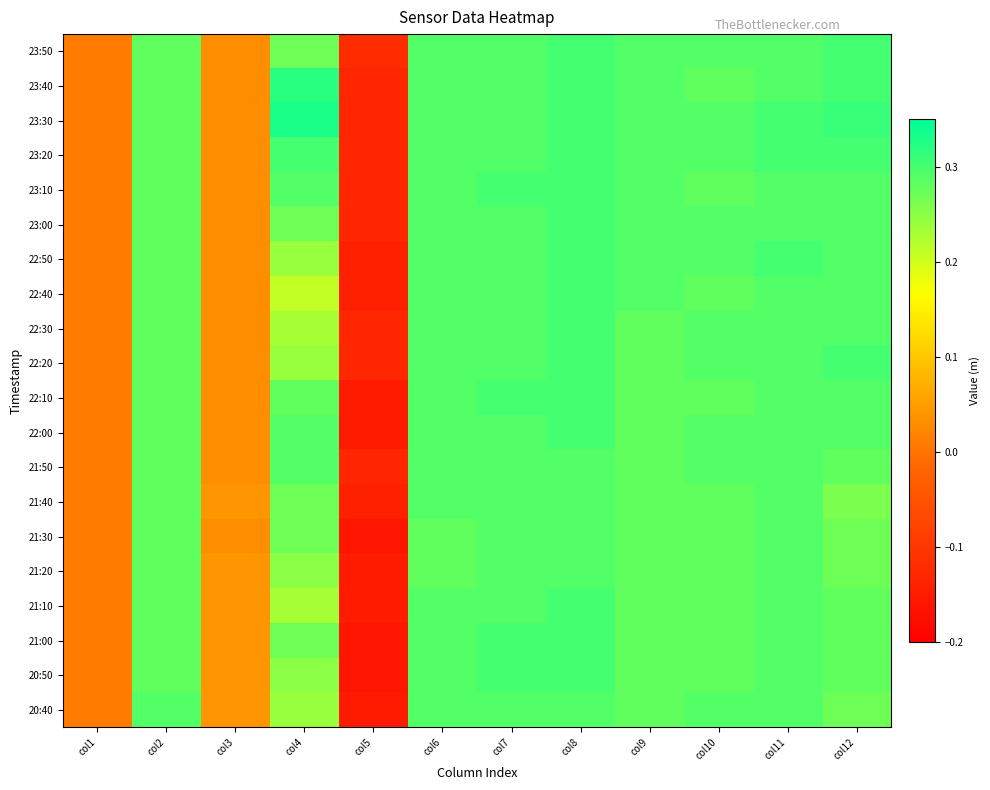

Reading left to right, list all the values displayed in this chart.

23:50: col1=0.0	col2=0.3	col3=0.0	col4=0.3	col5=-0.1	col6=0.3	col7=0.3	col8=0.3	col9=0.3	col10=0.3	col11=0.3	col12=0.3
23:40: col1=0.0	col2=0.3	col3=0.0	col4=0.3	col5=-0.1	col6=0.3	col7=0.3	col8=0.3	col9=0.3	col10=0.3	col11=0.3	col12=0.3
23:30: col1=0.0	col2=0.3	col3=0.0	col4=0.3	col5=-0.1	col6=0.3	col7=0.3	col8=0.3	col9=0.3	col10=0.3	col11=0.3	col12=0.3
23:20: col1=0.0	col2=0.3	col3=0.0	col4=0.3	col5=-0.1	col6=0.3	col7=0.3	col8=0.3	col9=0.3	col10=0.3	col11=0.3	col12=0.3
23:10: col1=0.0	col2=0.3	col3=0.0	col4=0.3	col5=-0.1	col6=0.3	col7=0.3	col8=0.3	col9=0.3	col10=0.3	col11=0.3	col12=0.3
23:00: col1=0.0	col2=0.3	col3=0.0	col4=0.3	col5=-0.1	col6=0.3	col7=0.3	col8=0.3	col9=0.3	col10=0.3	col11=0.3	col12=0.3
22:50: col1=0.0	col2=0.3	col3=0.0	col4=0.2	col5=-0.1	col6=0.3	col7=0.3	col8=0.3	col9=0.3	col10=0.3	col11=0.3	col12=0.3
22:40: col1=0.0	col2=0.3	col3=0.0	col4=0.2	col5=-0.1	col6=0.3	col7=0.3	col8=0.3	col9=0.3	col10=0.3	col11=0.3	col12=0.3
22:30: col1=0.0	col2=0.3	col3=0.0	col4=0.2	col5=-0.1	col6=0.3	col7=0.3	col8=0.3	col9=0.3	col10=0.3	col11=0.3	col12=0.3
22:20: col1=0.0	col2=0.3	col3=0.0	col4=0.2	col5=-0.1	col6=0.3	col7=0.3	col8=0.3	col9=0.3	col10=0.3	col11=0.3	col12=0.3
22:10: col1=0.0	col2=0.3	col3=0.0	col4=0.3	col5=-0.1	col6=0.3	col7=0.3	col8=0.3	col9=0.3	col10=0.3	col11=0.3	col12=0.3
22:00: col1=0.0	col2=0.3	col3=0.0	col4=0.3	col5=-0.1	col6=0.3	col7=0.3	col8=0.3	col9=0.3	col10=0.3	col11=0.3	col12=0.3
21:50: col1=0.0	col2=0.3	col3=0.0	col4=0.3	col5=-0.1	col6=0.3	col7=0.3	col8=0.3	col9=0.3	col10=0.3	col11=0.3	col12=0.3
21:40: col1=0.0	col2=0.3	col3=0.0	col4=0.3	col5=-0.1	col6=0.3	col7=0.3	col8=0.3	col9=0.3	col10=0.3	col11=0.3	col12=0.3
21:30: col1=0.0	col2=0.3	col3=0.0	col4=0.3	col5=-0.2	col6=0.3	col7=0.3	col8=0.3	col9=0.3	col10=0.3	col11=0.3	col12=0.3
21:20: col1=0.0	col2=0.3	col3=0.0	col4=0.2	col5=-0.1	col6=0.3	col7=0.3	col8=0.3	col9=0.3	col10=0.3	col11=0.3	col12=0.3
21:10: col1=0.0	col2=0.3	col3=0.0	col4=0.2	col5=-0.1	col6=0.3	col7=0.3	col8=0.3	col9=0.3	col10=0.3	col11=0.3	col12=0.3
21:00: col1=0.0	col2=0.3	col3=0.0	col4=0.3	col5=-0.2	col6=0.3	col7=0.3	col8=0.3	col9=0.3	col10=0.3	col11=0.3	col12=0.3
20:50: col1=0.0	col2=0.3	col3=0.0	col4=0.2	col5=-0.2	col6=0.3	col7=0.3	col8=0.3	col9=0.3	col10=0.3	col11=0.3	col12=0.3
20:40: col1=0.0	col2=0.3	col3=0.0	col4=0.2	col5=-0.1	col6=0.3	col7=0.3	col8=0.3	col9=0.3	col10=0.3	col11=0.3	col12=0.3